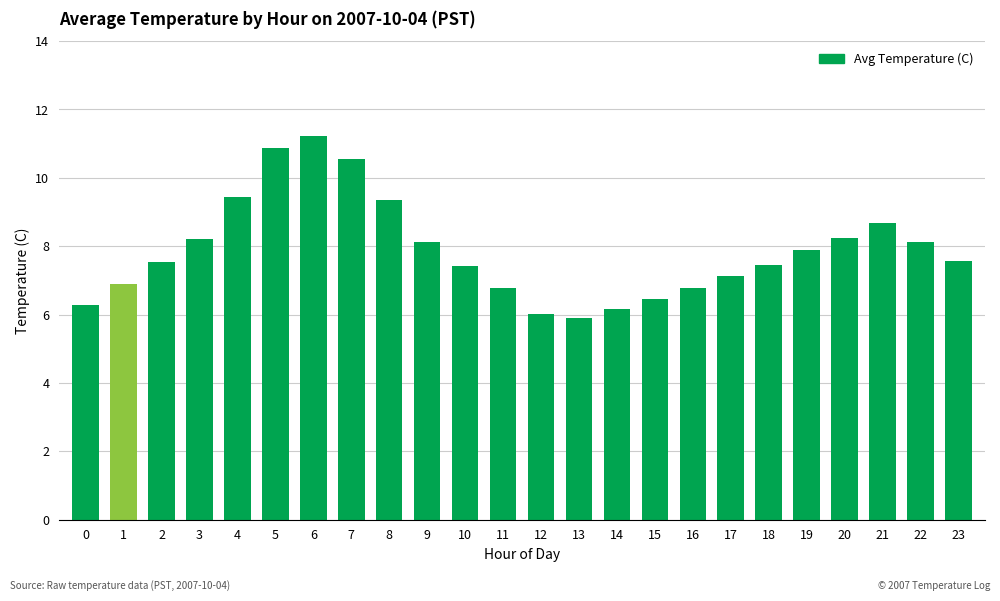

What is the difference between the second highest and minimum values?

5.0